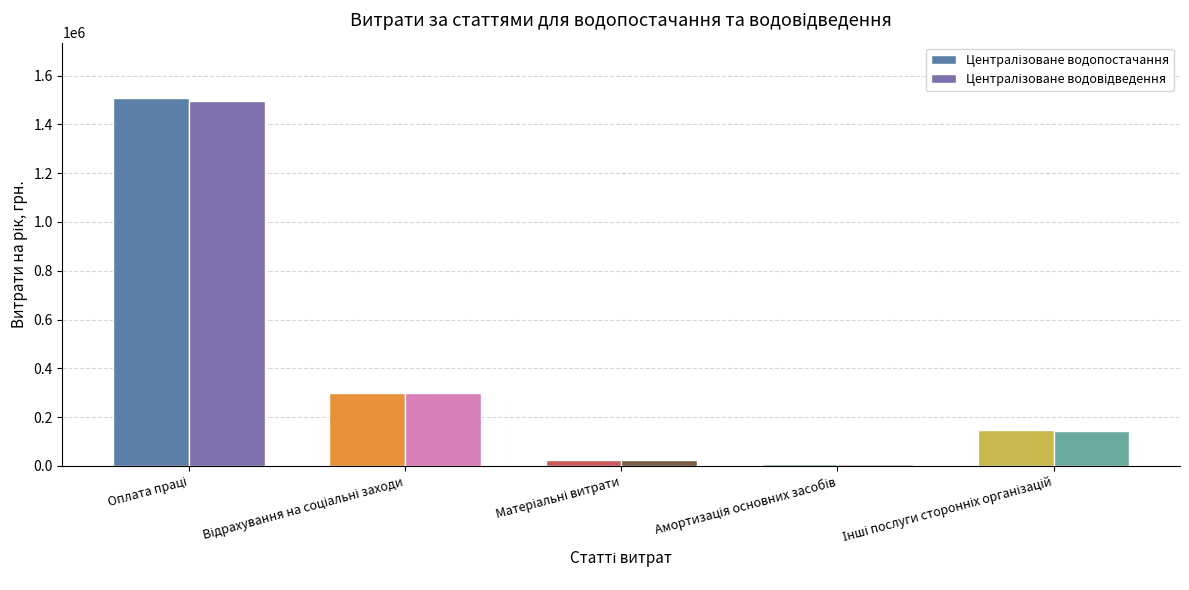

How many groups of bars are there?

5